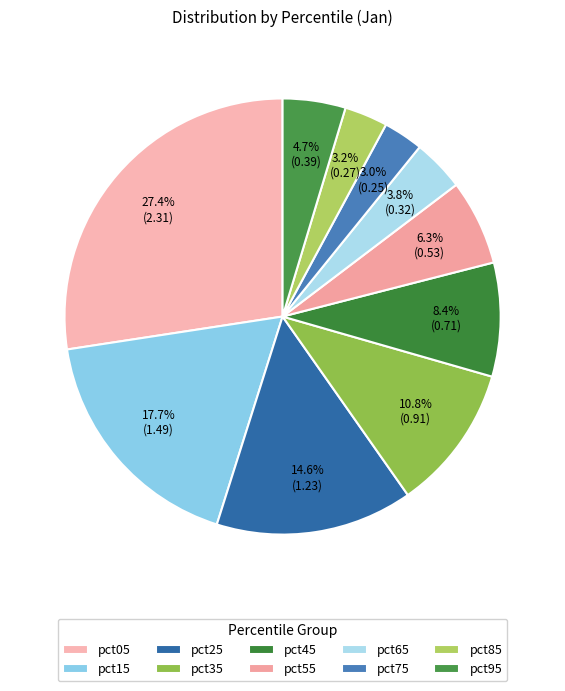

How many segments does this pie chart have?

10